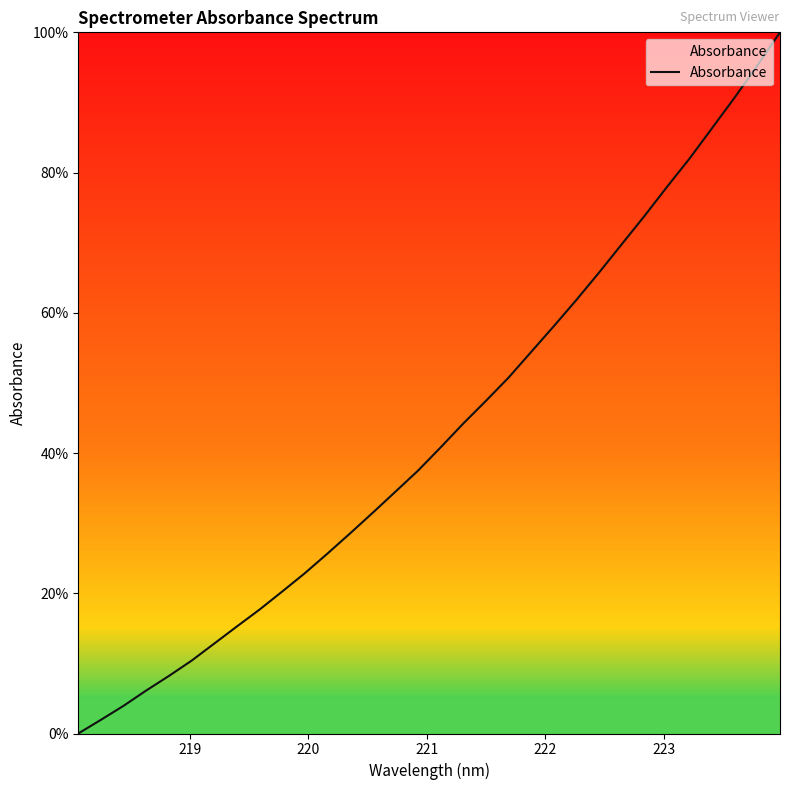

What is the difference between the maximum and minimum values?

100.0